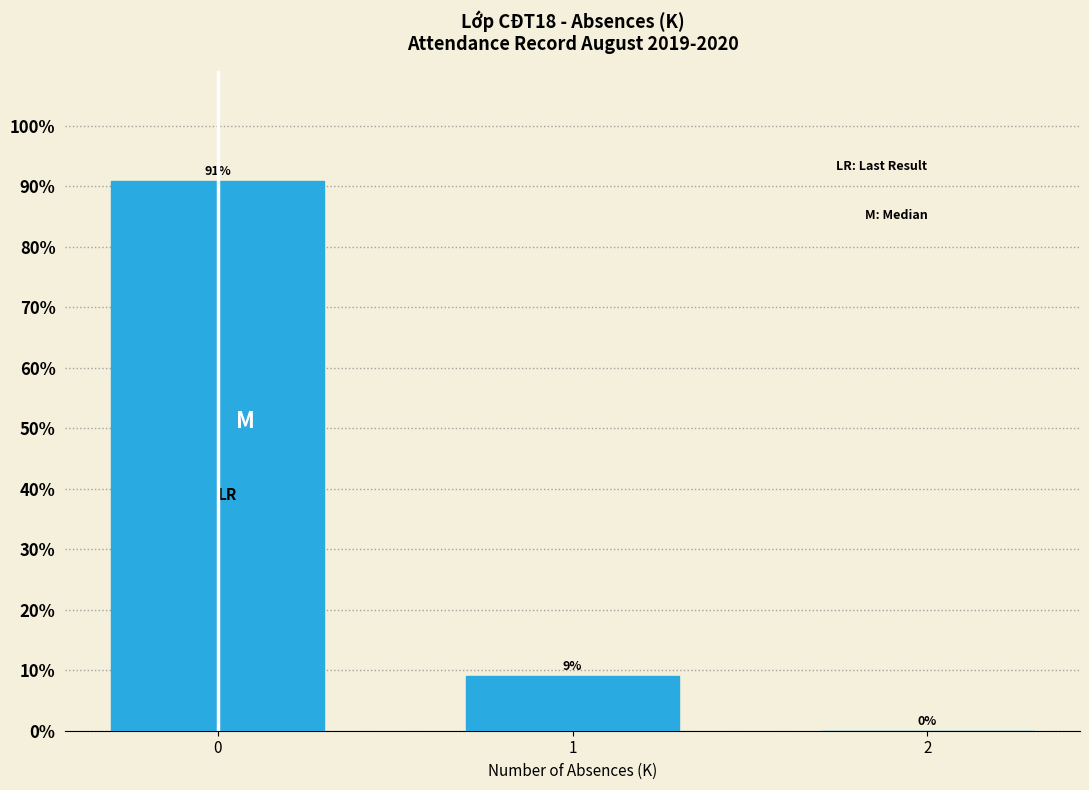

What is the approximate value at 0?

90.9